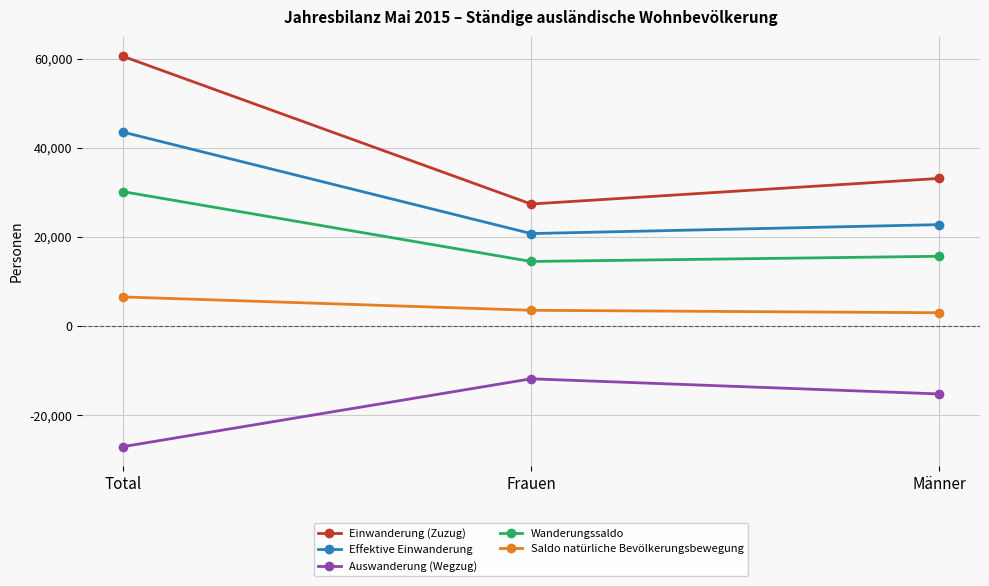

Reading left to right, list all the values displayed in this chart.

Einwanderung (Zuzug): 60518	27387	33131
Effektive Einwanderung: 43522	20760	22762
Auswanderung (Wegzug): -27042	-11821	-15221
Wanderungssaldo: 30164	14500	15664
Saldo natürliche Bevölkerungsbewegung: 6545	3549	2996